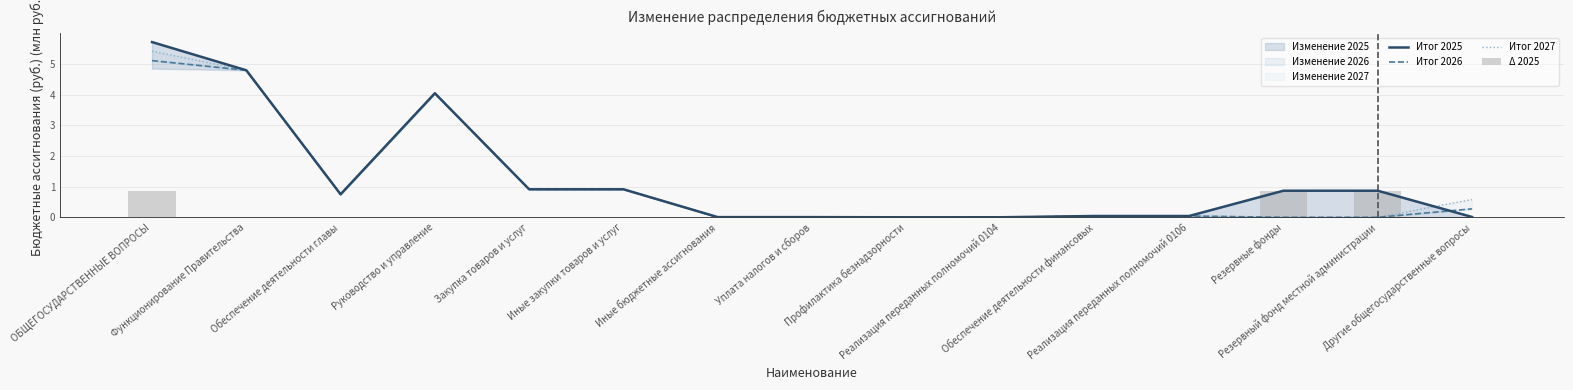

At which label is Итог 2025 closest to 2?

Закупка товаров и услуг